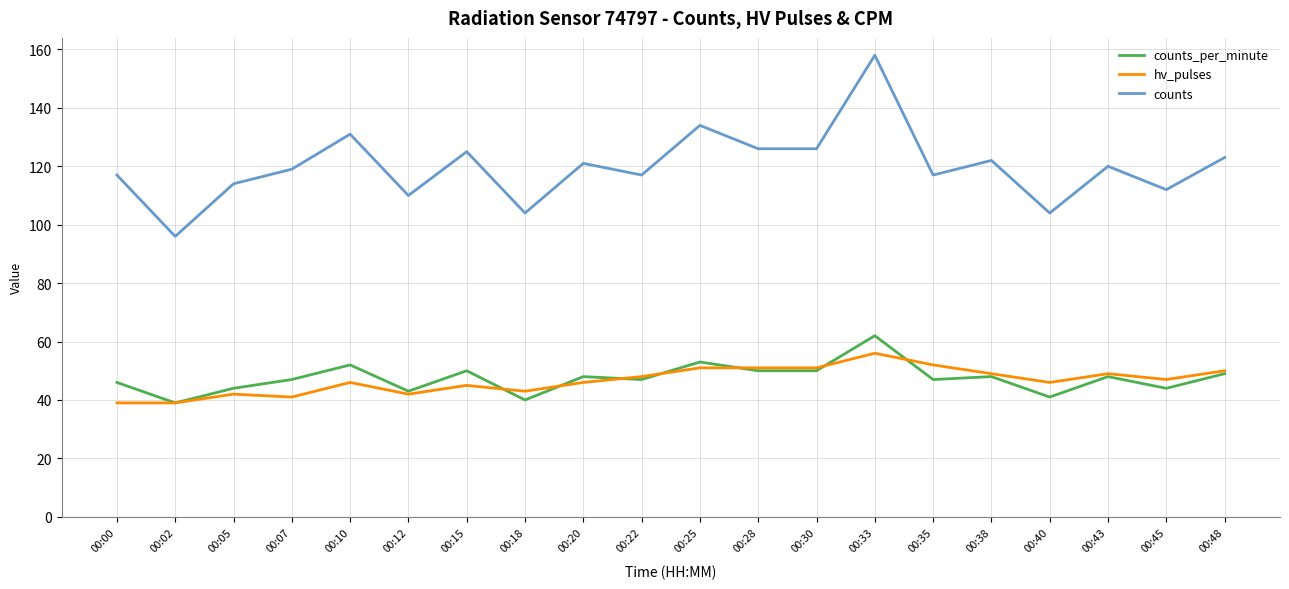

True or false: hv_pulses and counts cross at least once.

False